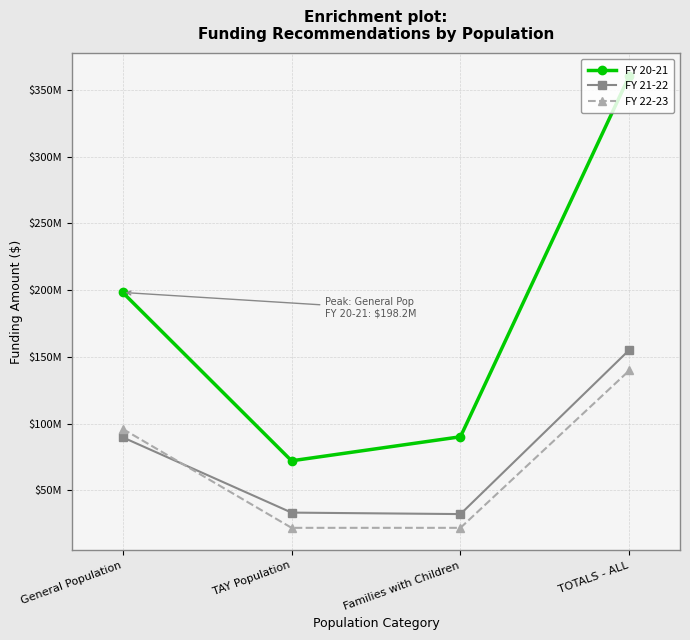

What are all the series names shown in the legend?

FY 20-21, FY 21-22, FY 22-23